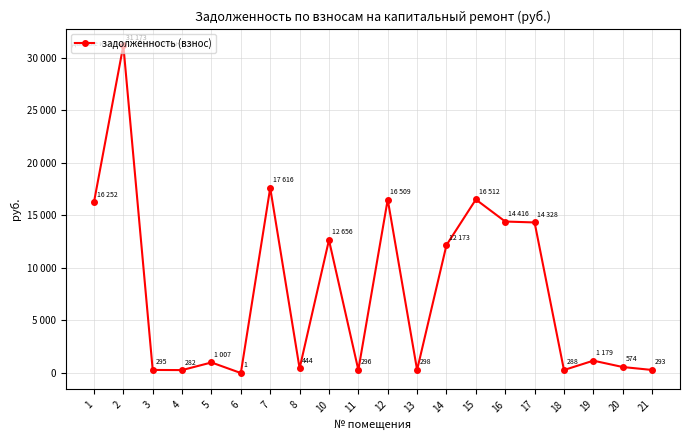

True or false: the data has more than 0 interior local peaks.

True